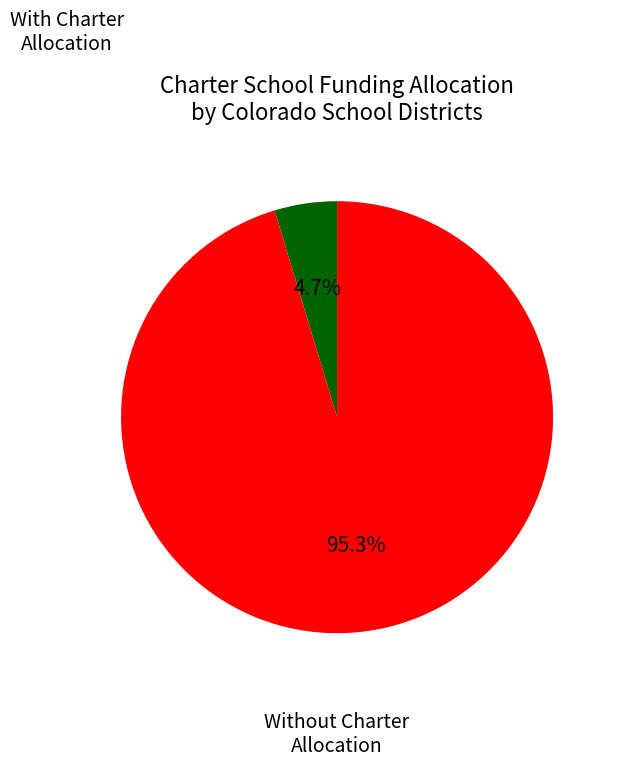

What is the total percentage of With Charter Allocation and Without Charter Allocation?

100.0%